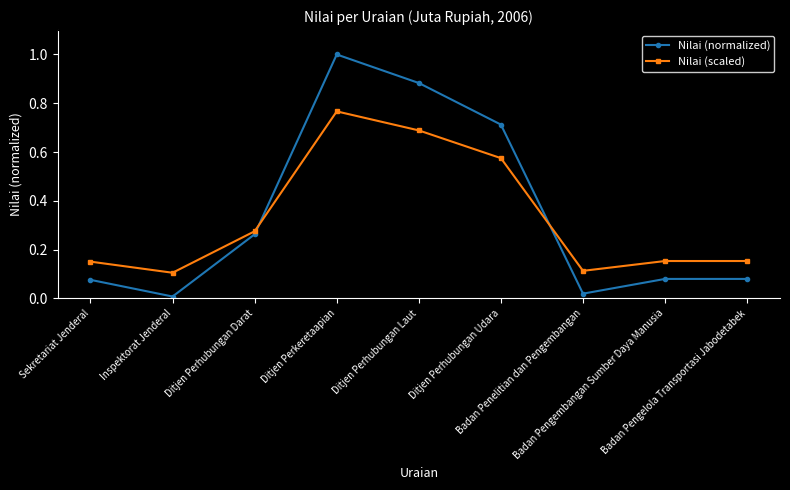

Where do Nilai (normalized) and Nilai (scaled) first cross each other?

Ditjen Perhubungan Darat and Ditjen Perkeretaapian